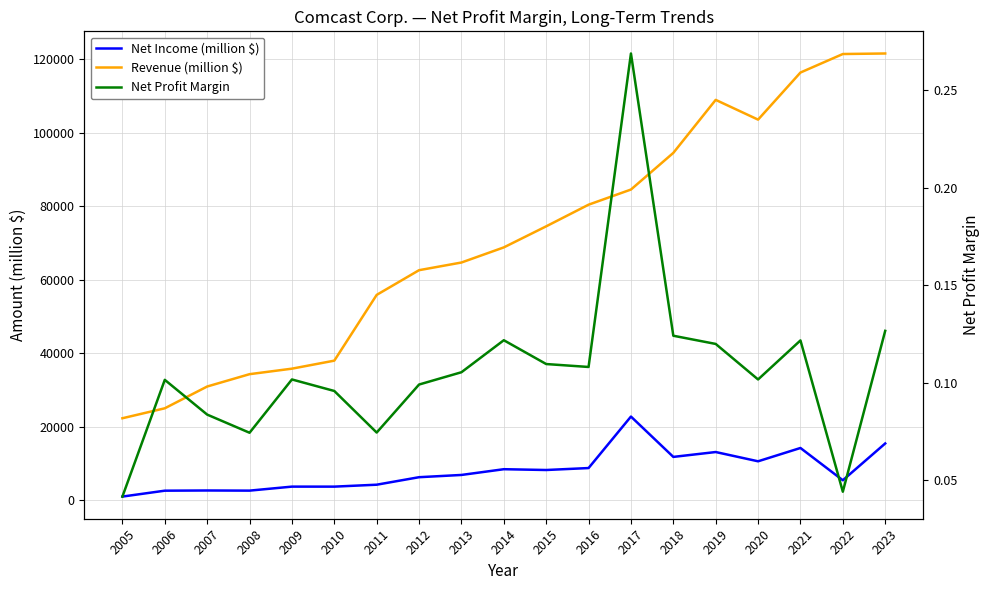

Which series changed the most between 2016 and 2020?

Revenue (million $)